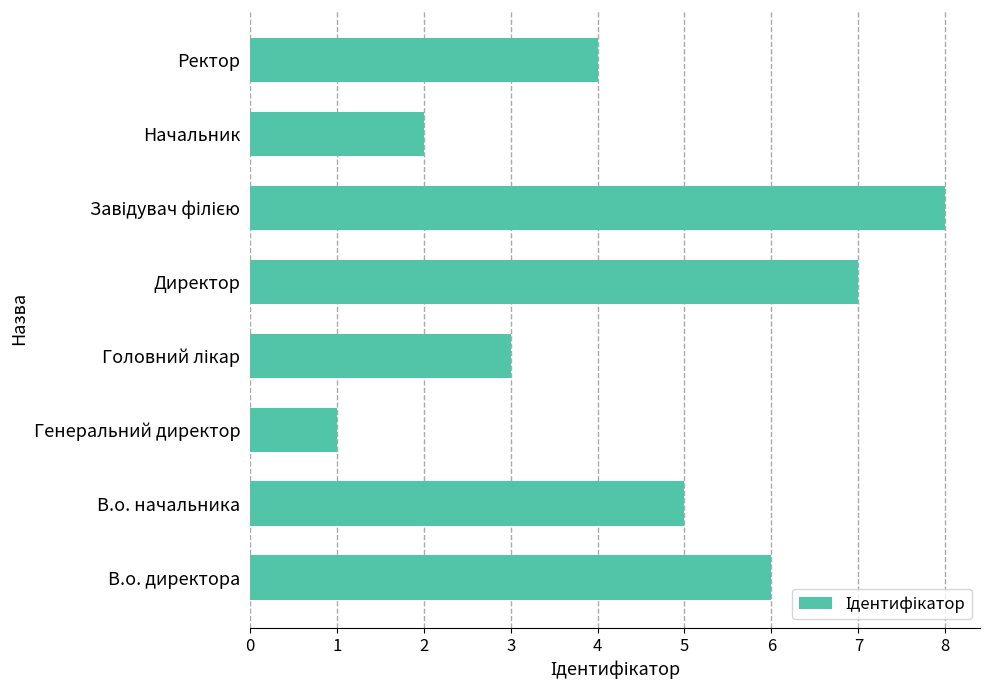

Does the chart contain stacked bars?

No